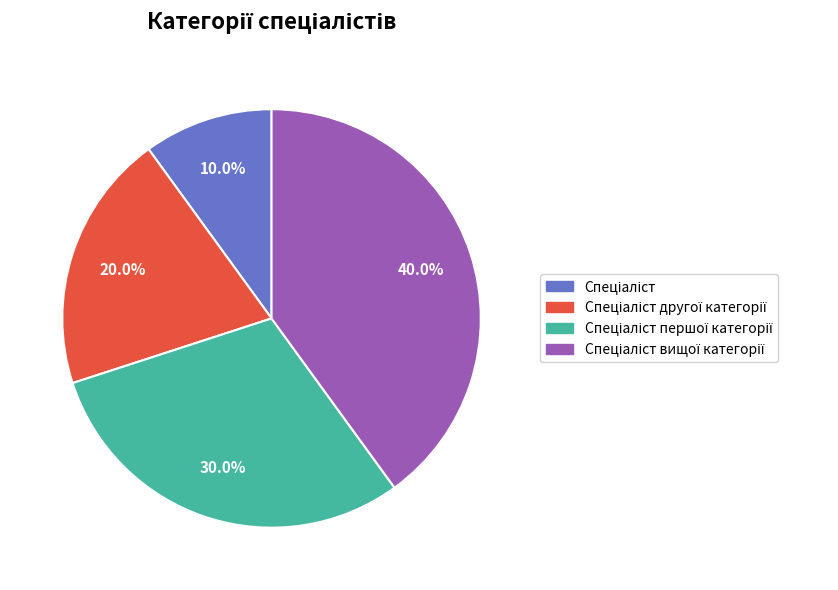

How many slices are in this pie chart?

4